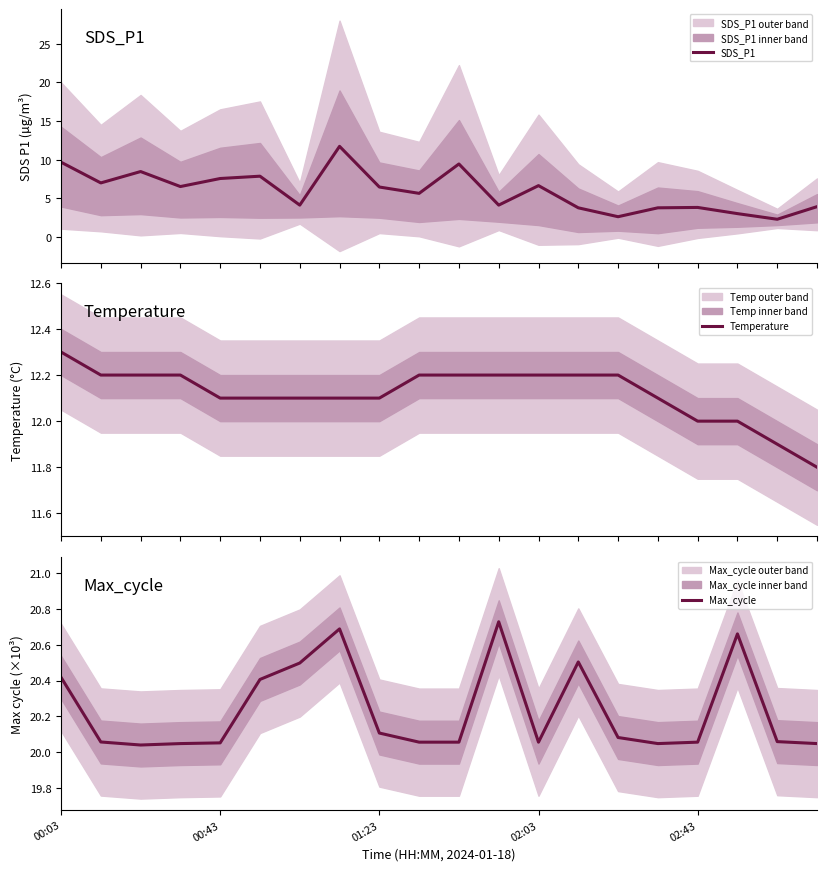

Which category has the highest value in the Max_cycle series?

11